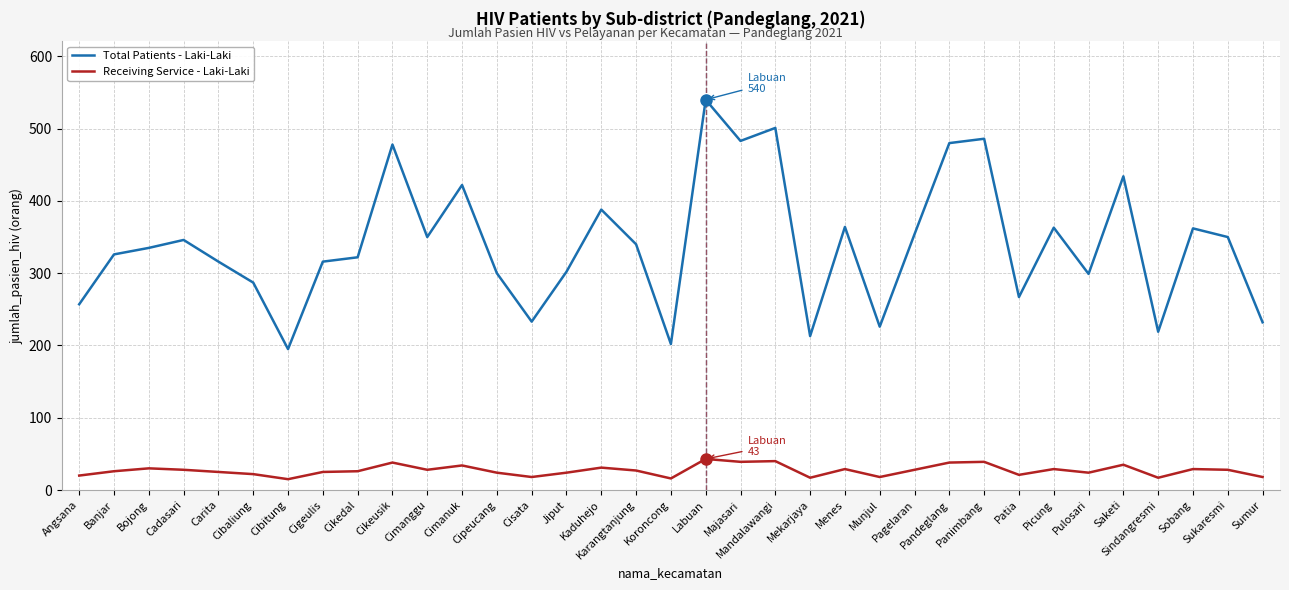

At Majasari, list the series in order from largest to smallest.

Total Patients - Laki-Laki, Receiving Service - Laki-Laki